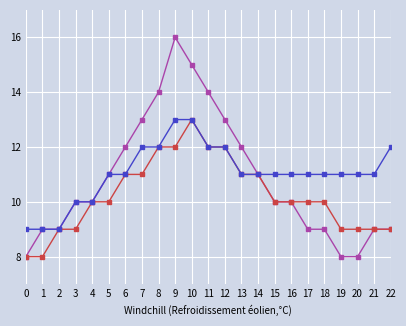

What is the total value across all series at 18?

30